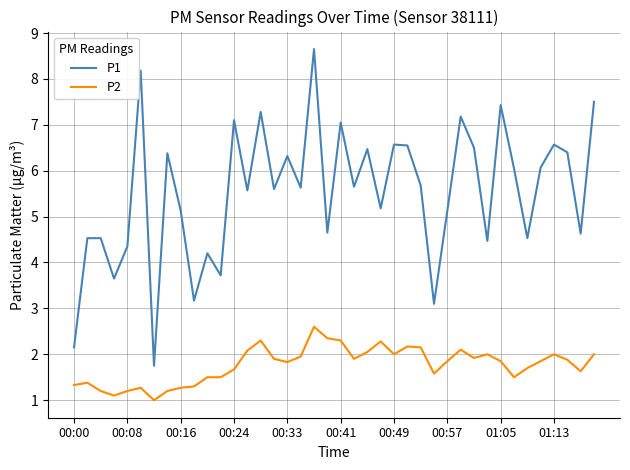

True or false: P2 has more than 2 points higher than both neighbors.

True